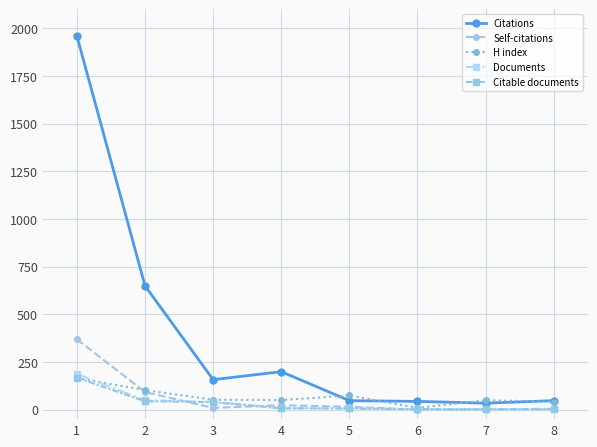

What is the greatest value displayed?

1959